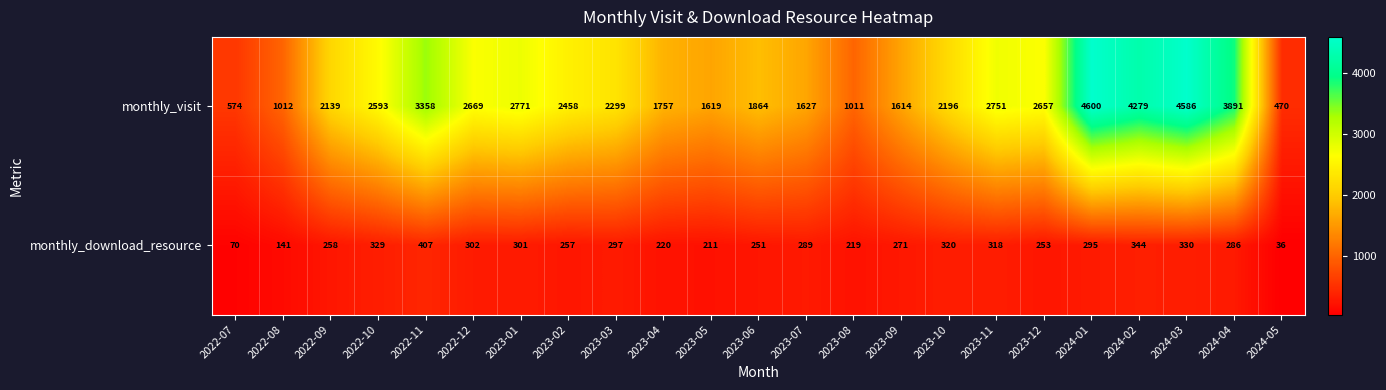

Rank the series at 2023-12 from lowest to highest value.

monthly_download_resource, monthly_visit